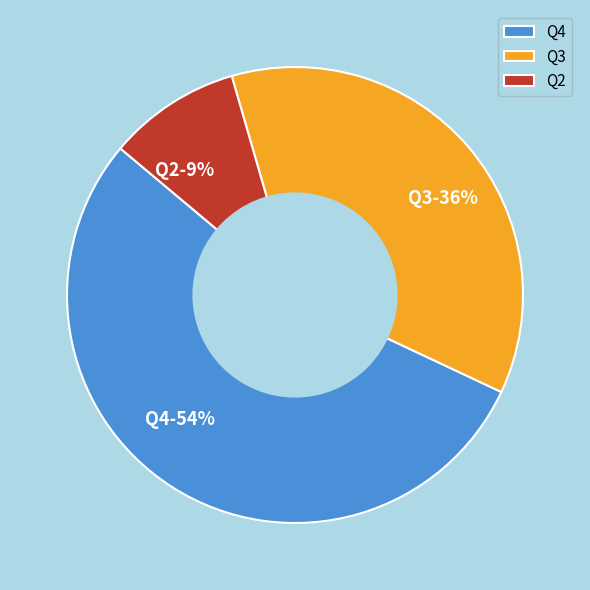

Which has a higher value, Q3 or Q4?

Q4